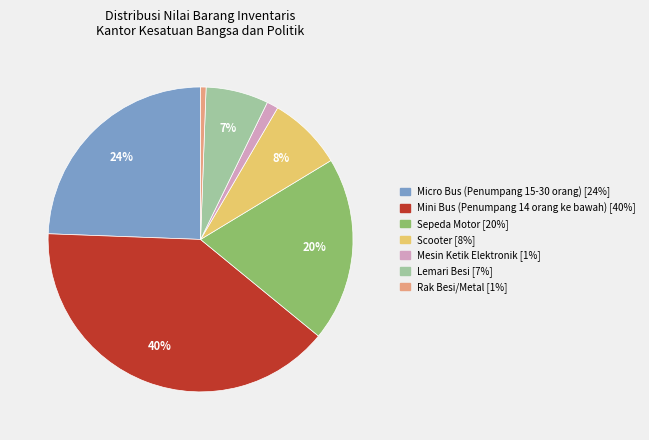

Is Lemari Besi the majority of the pie?

No